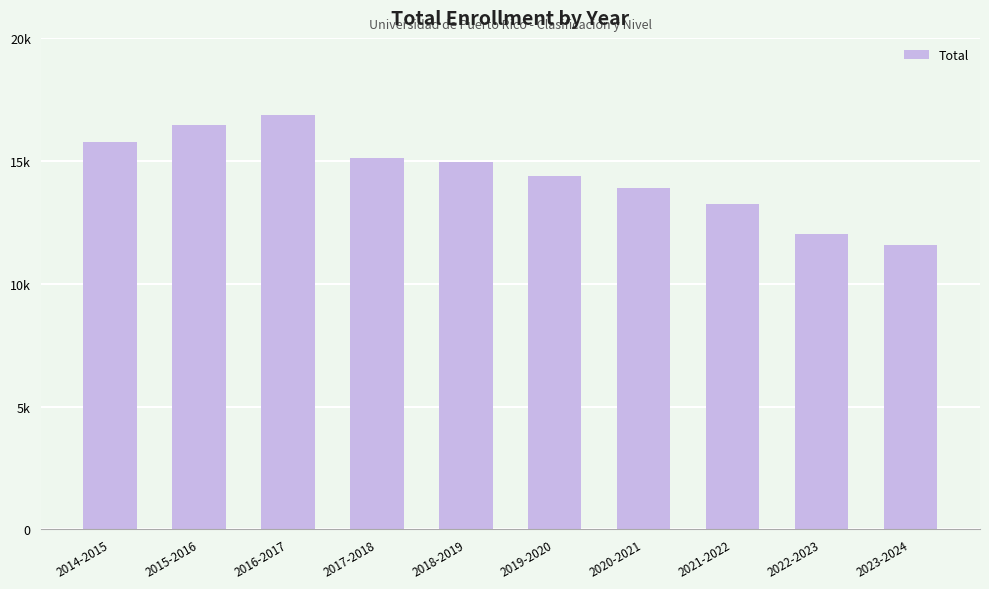

Reading left to right, list all the values displayed in this chart.

15761	16454	16872	15098	14932	14395	13892	13226	12037	11556